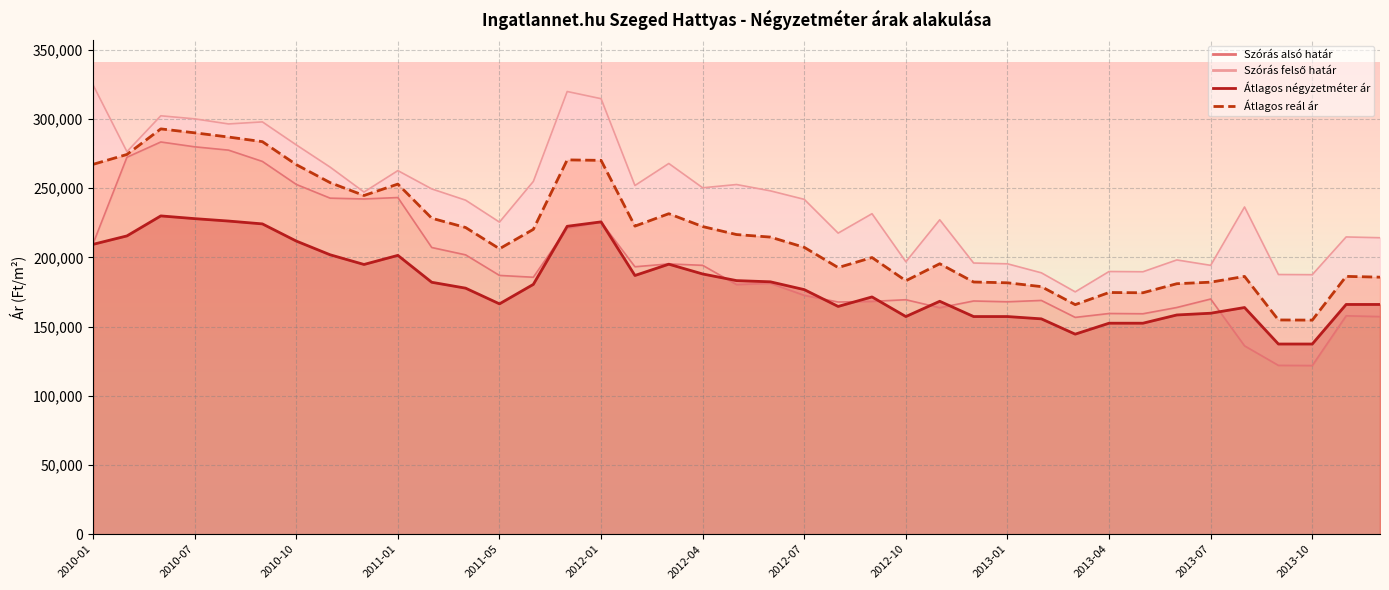

In Szórás alsó határ, how many points are lower than both neighbors (excluding endpoints)?

10